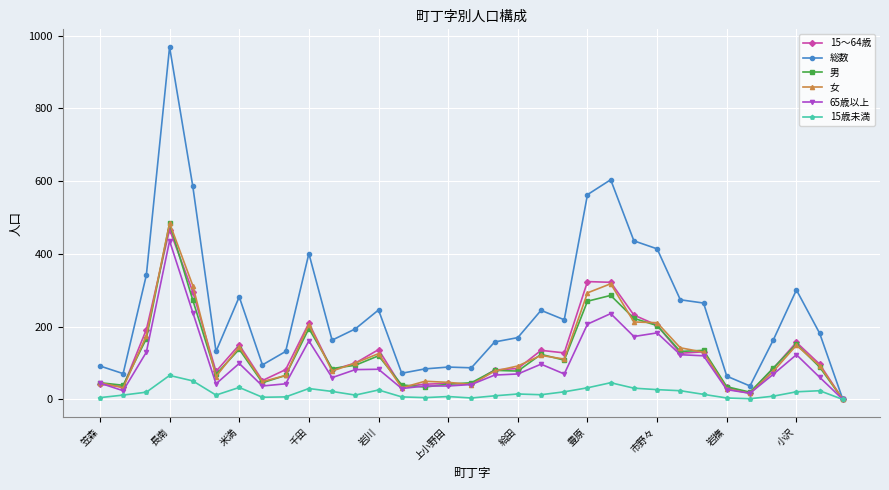

Which series has the largest range (max minus min)?

総数